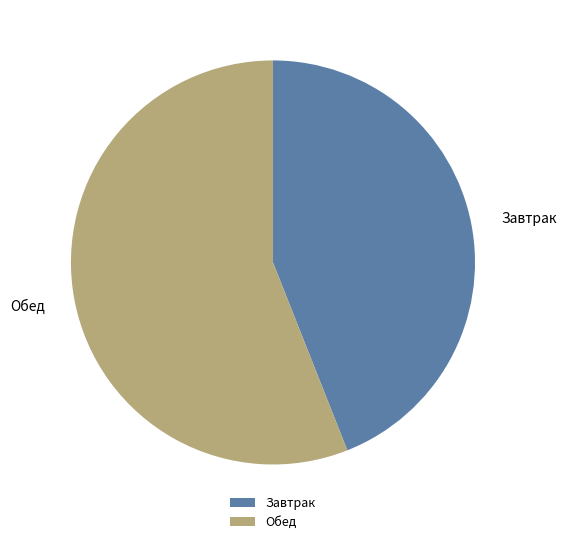

Which category has the biggest portion of the pie?

Обед